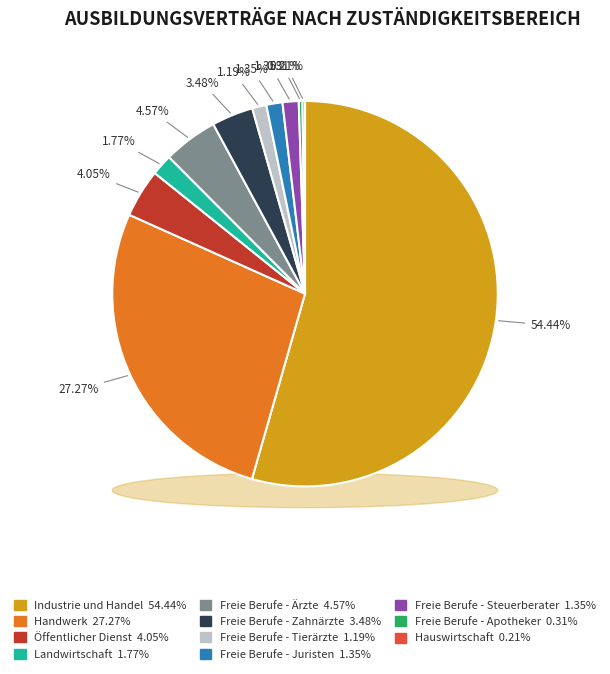

How many segments does this pie chart have?

11